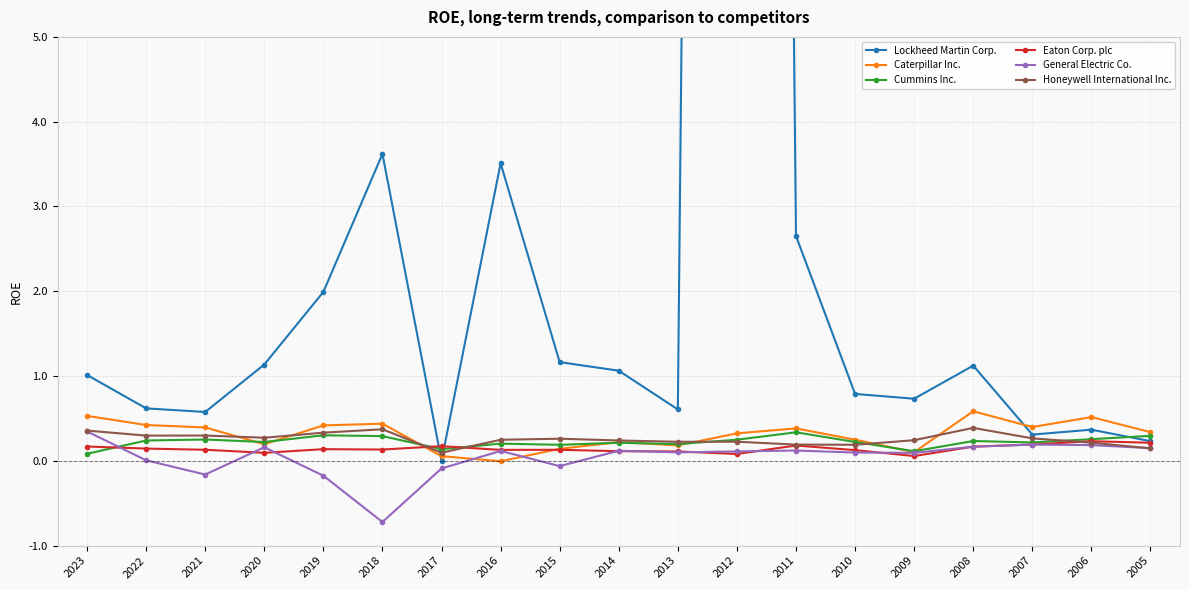

What is the total value across all series at 2011?

3.9